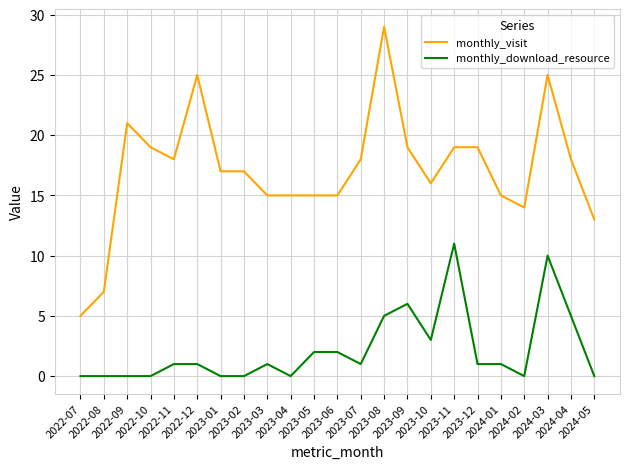

Does the chart display data point markers on the line(s)?

No